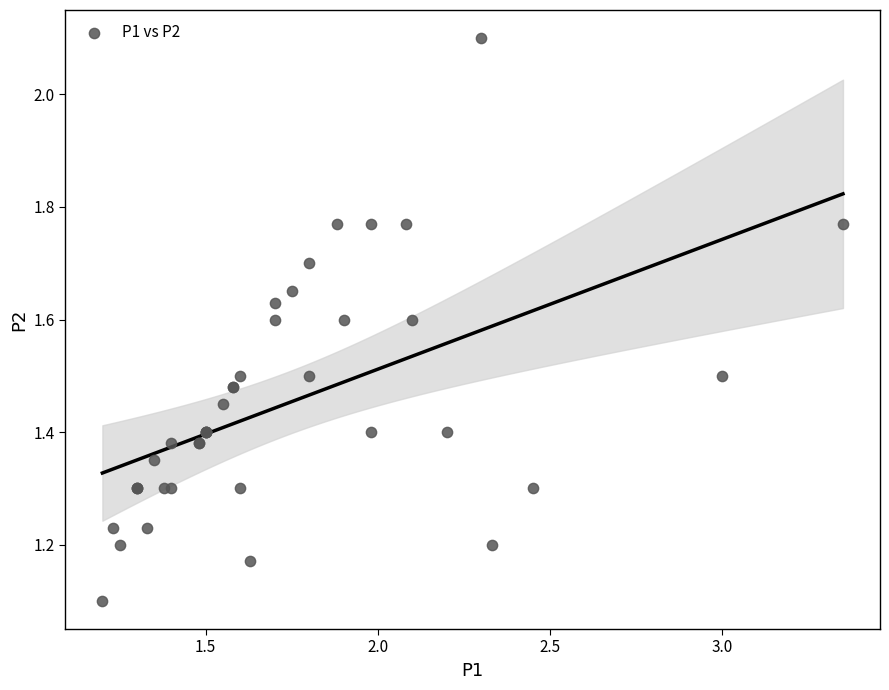

What Y value in the scatter plot is closest to 1?

1.1